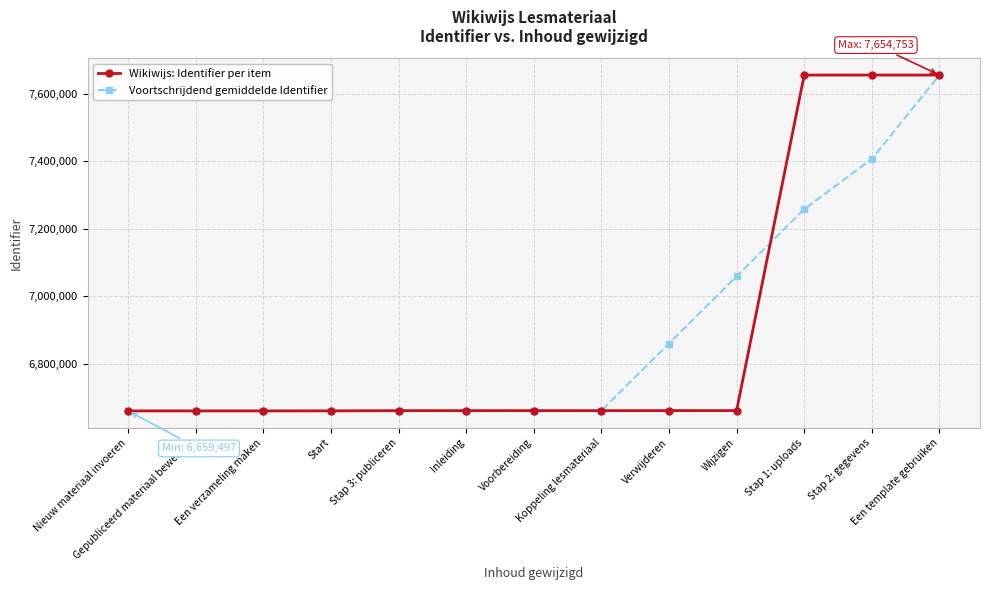

At which category is the sum across all series the highest?

Een template gebruiken